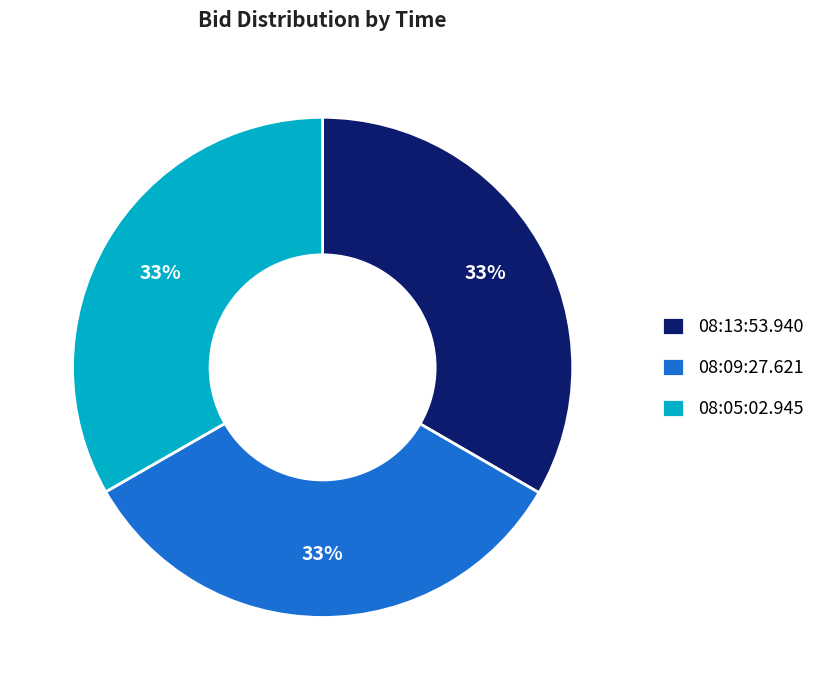

Is it true that 08:05:02.945 is 33% of the pie?

True